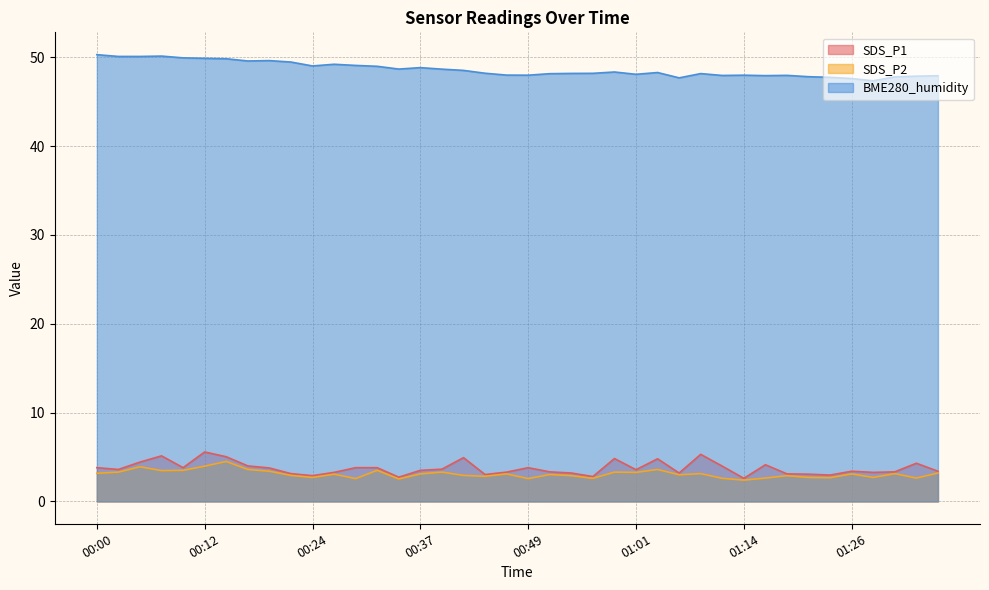

Which category has the highest value in the BME280_humidity series?

00:00